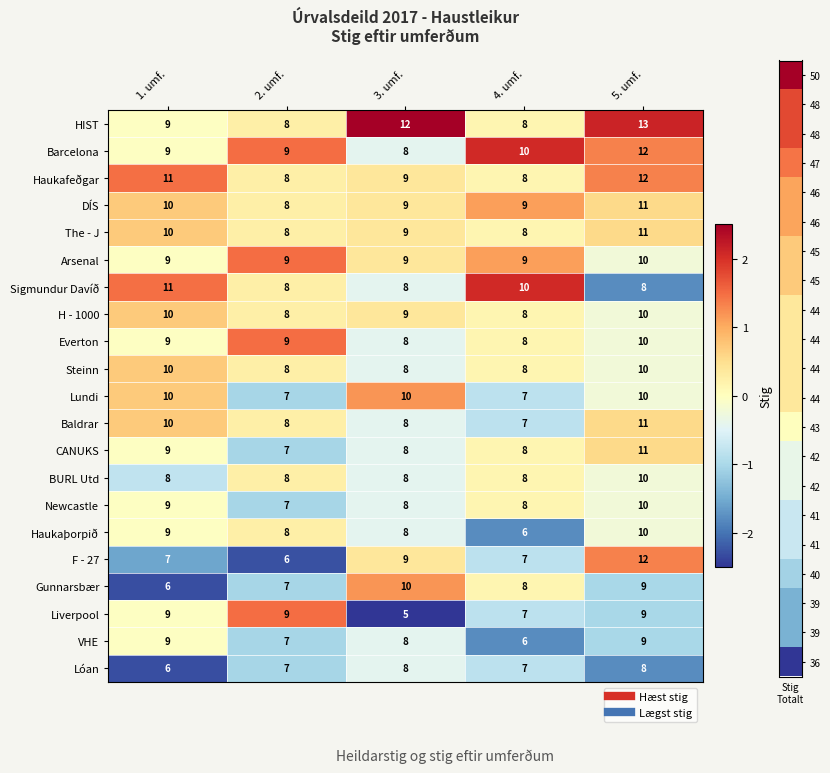

At how many categories does at least one series exceed 7?

5